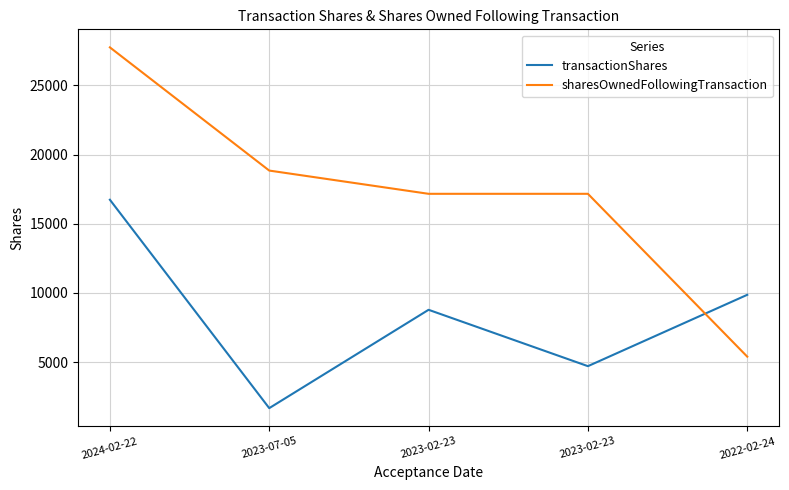

After their last crossing, which series has the higher values: transactionShares or sharesOwnedFollowingTransaction?

transactionShares